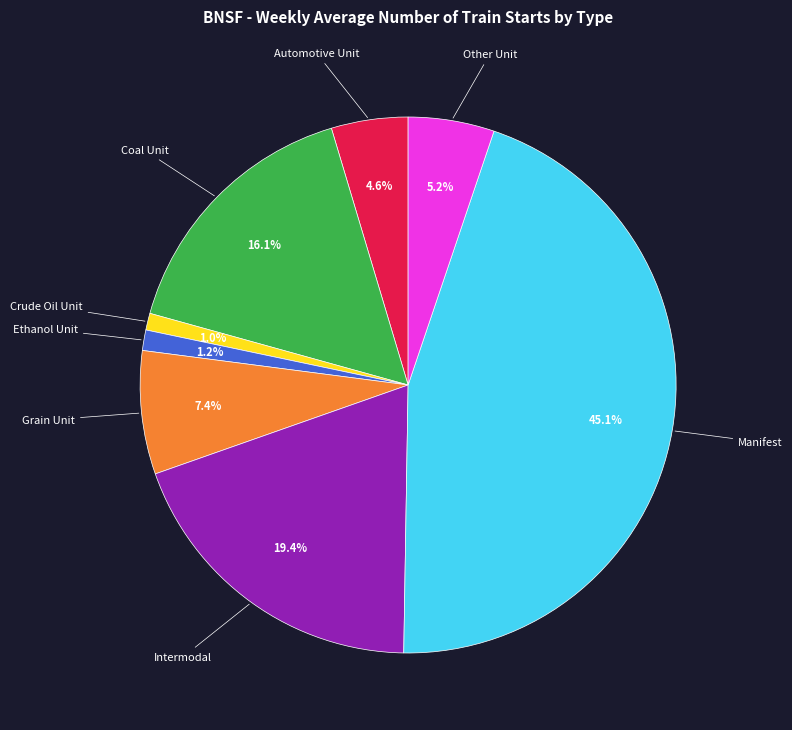

Is there any slice that represents more than half of the pie?

No